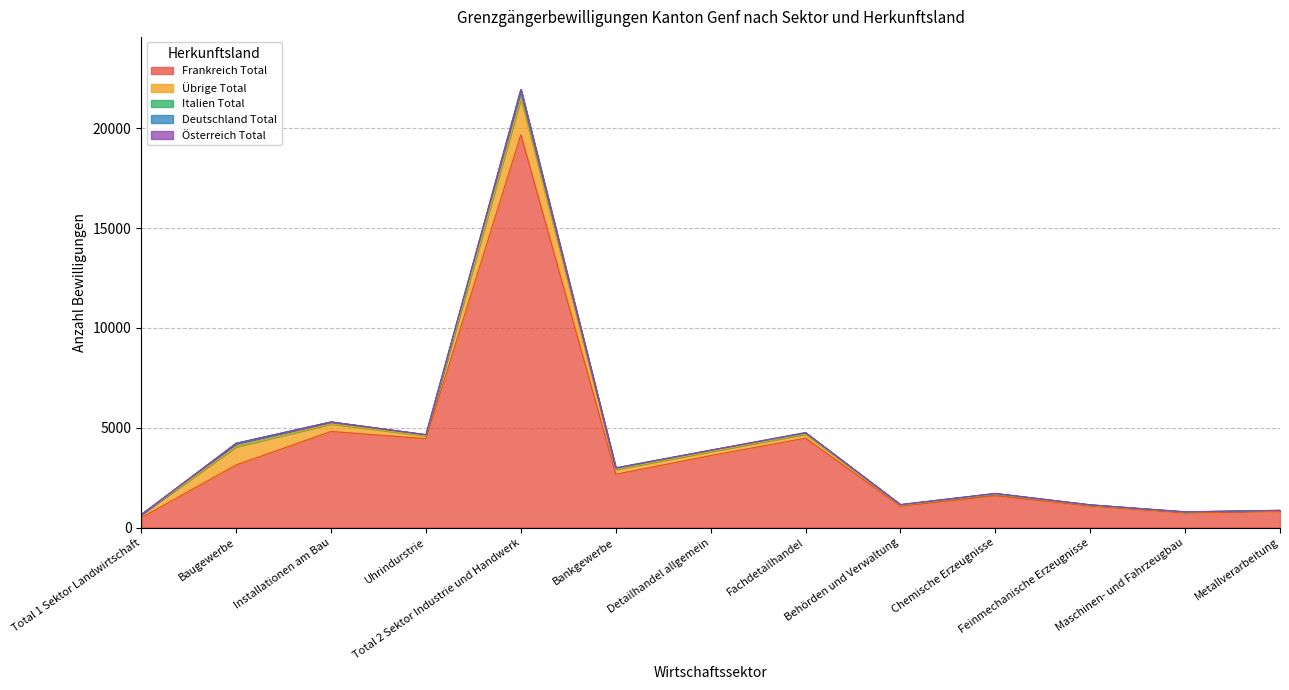

The value of Übrige Total at Fachdetailhandel is 201. True or false?

True